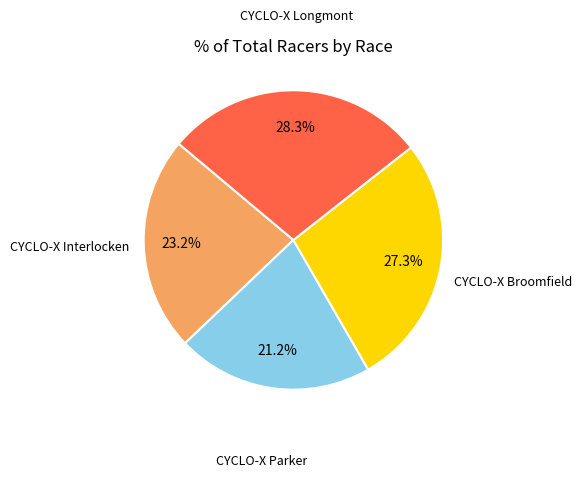

To the nearest percent, what is the difference between the largest and smallest slice percentages?

7%